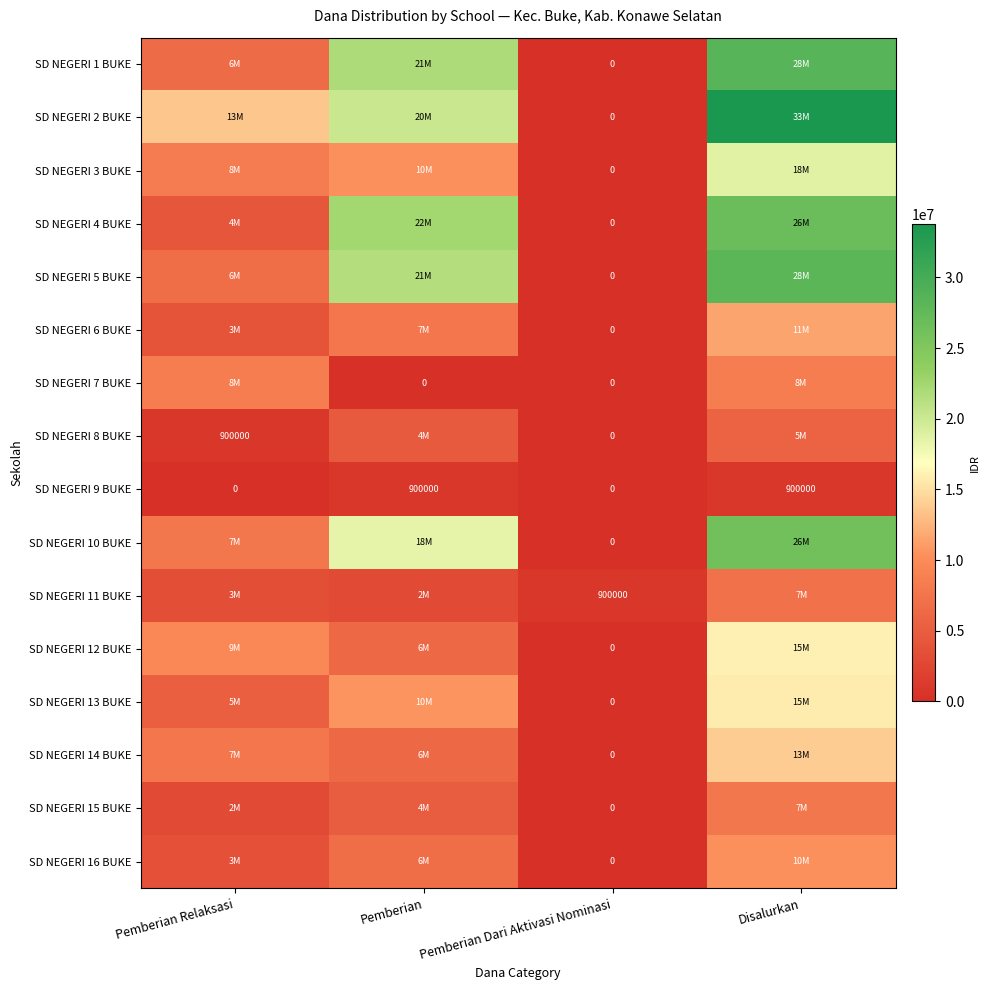

How many positive values does the SD NEGERI 9 BUKE series have?

2